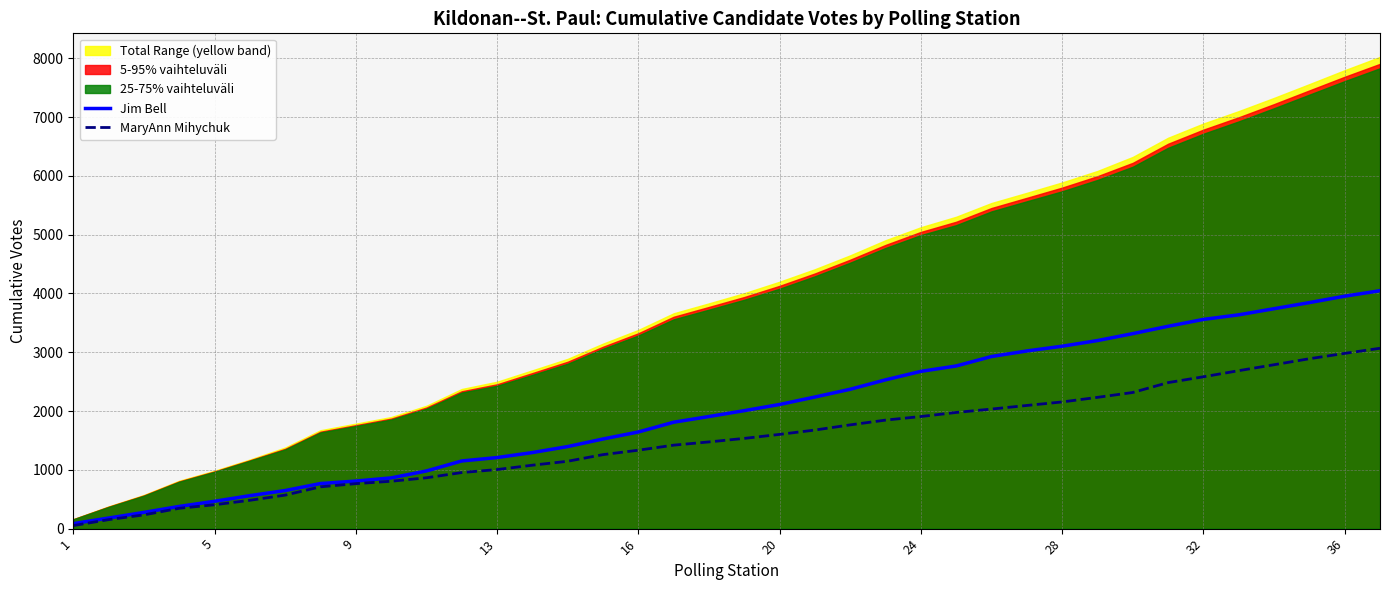

Between 21 and 23, which series saw the biggest shift?

Jim Bell